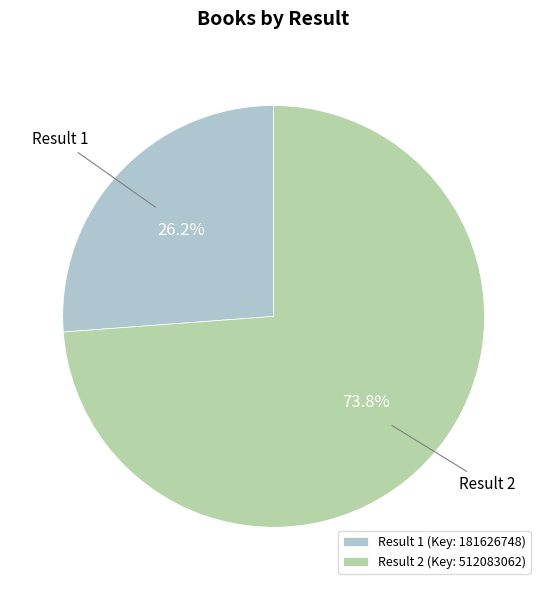

Combined, do Result 2 (Key: 512083062) and Result 1 (Key: 181626748) account for over 50%?

Yes